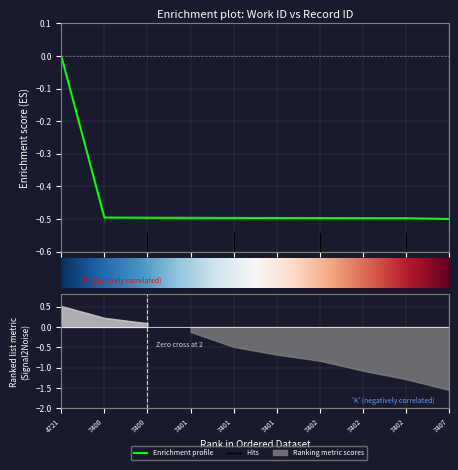

What is the value of the 2nd point from the left?

-0.5